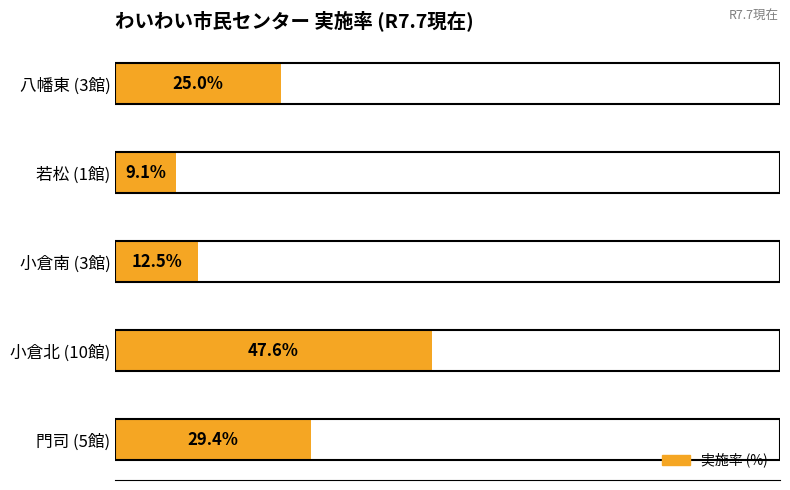

Which has a higher value, 若松 (1館) or 小倉南 (3館)?

小倉南 (3館)